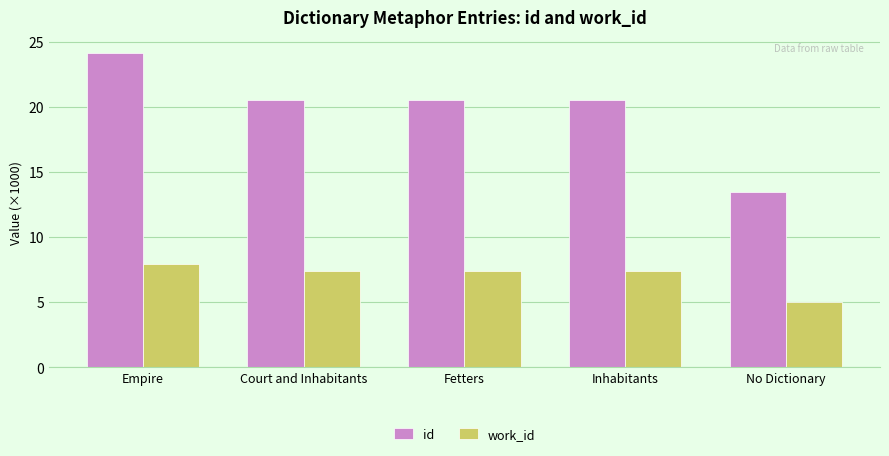

What is the label of the 4th bar from the right?

Court and Inhabitants